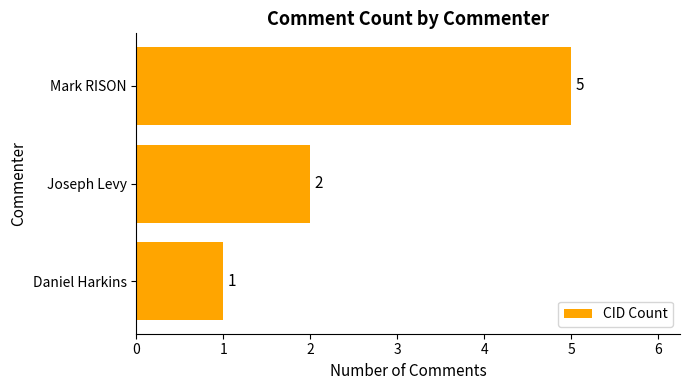

Are the bars horizontal?

Yes